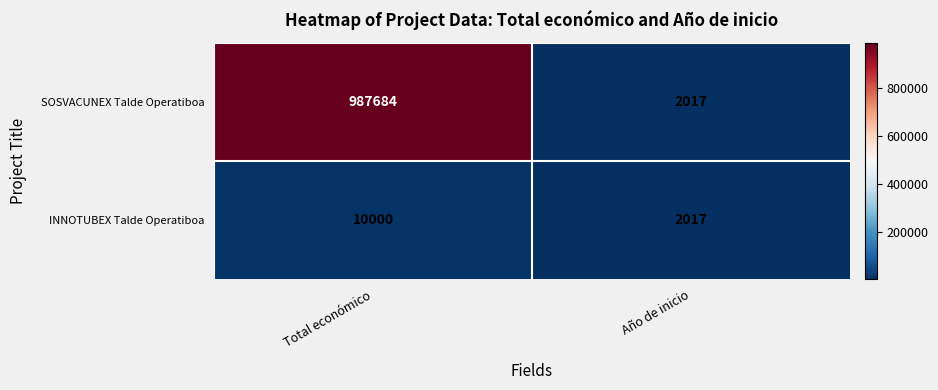

Which series has the widest spread of values?

SOSVACUNEX Talde Operatiboa